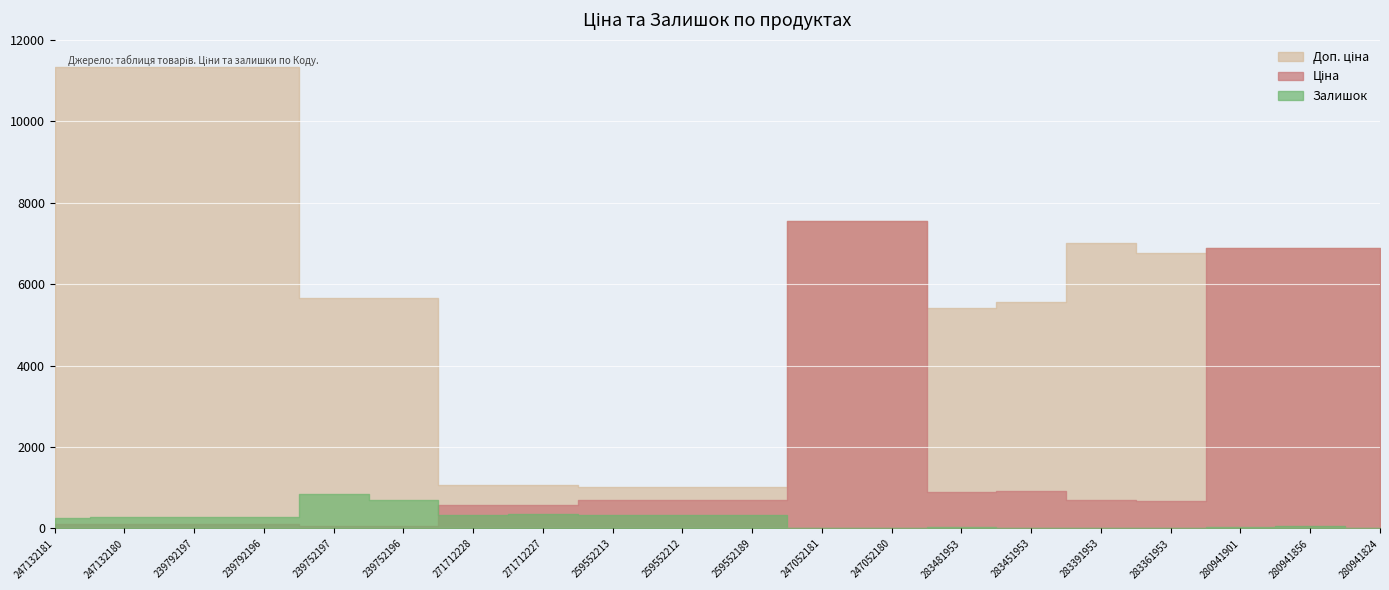

What is the label of the 12th point from the right?

259552213